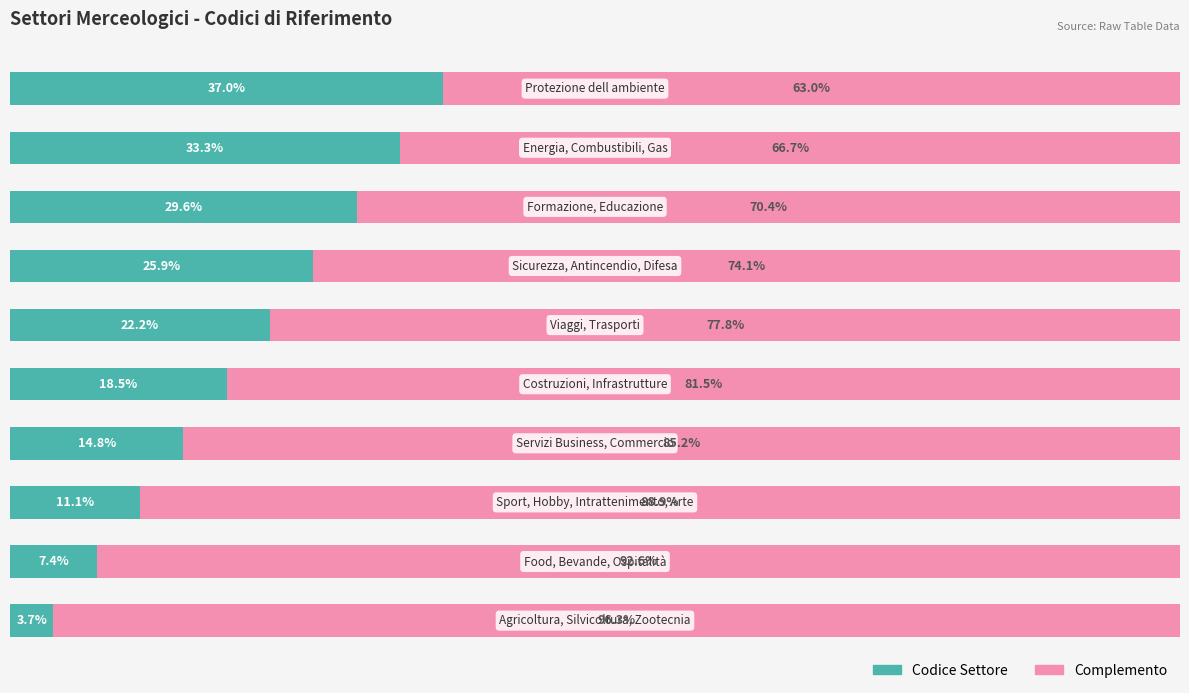

What is the average value of the Complemento series?

79.6